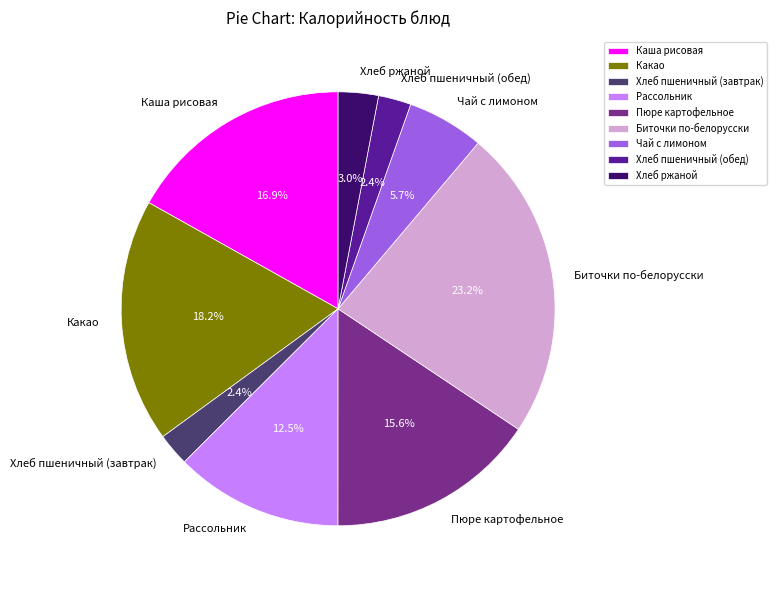

How many slices are in this pie chart?

9